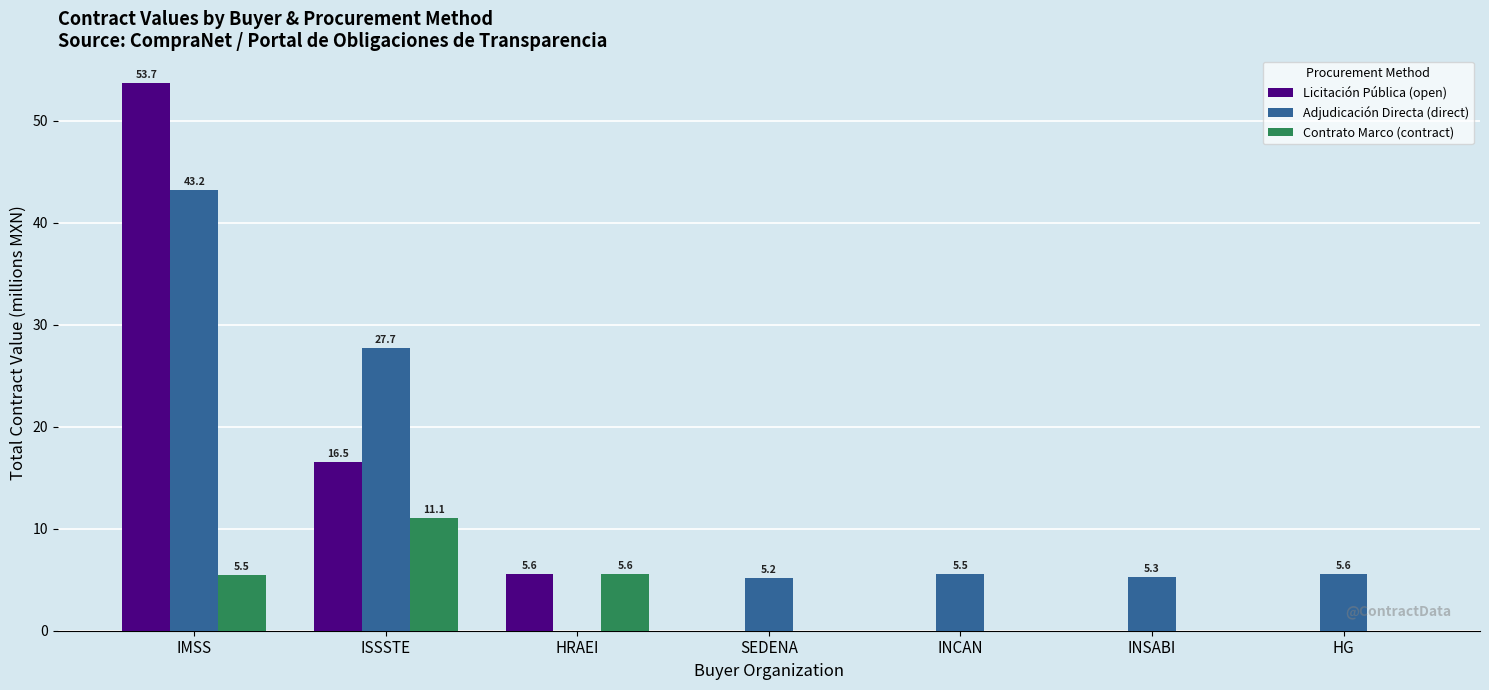

Are the bars horizontal?

No